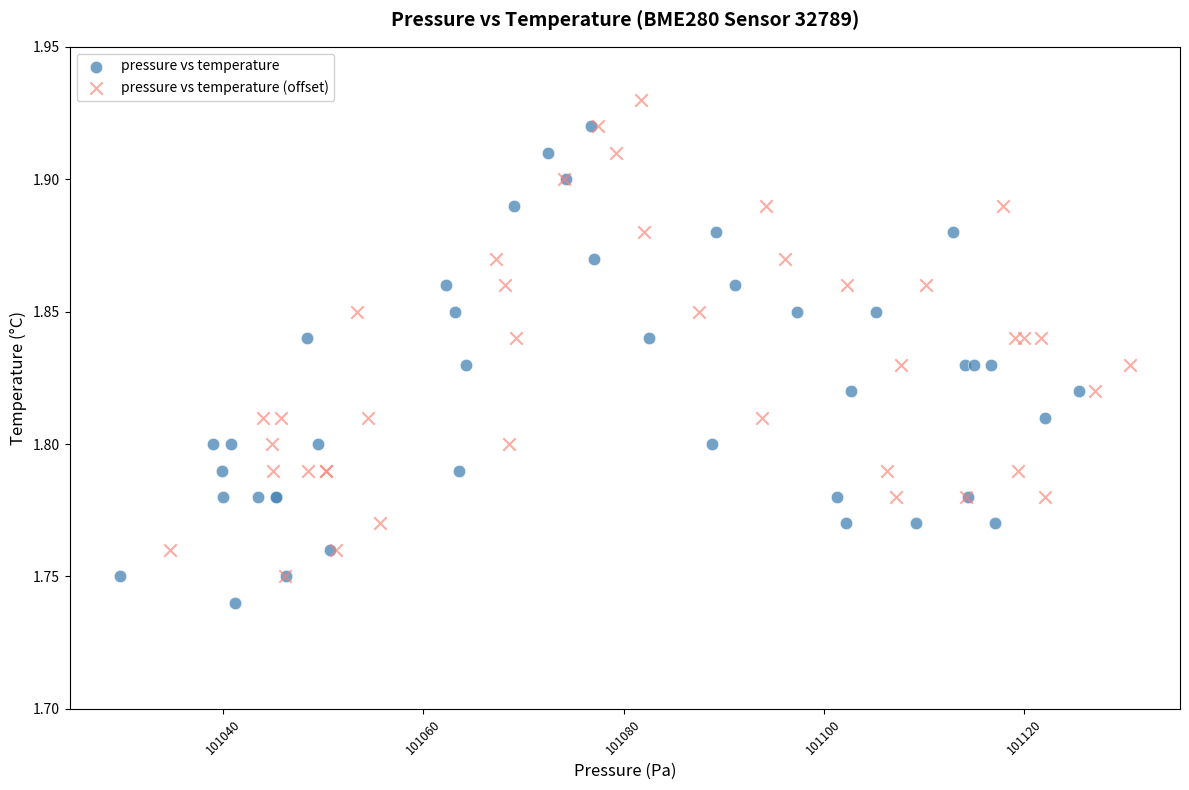

Which series reaches the maximum Y coordinate?

pressure vs temperature (offset)